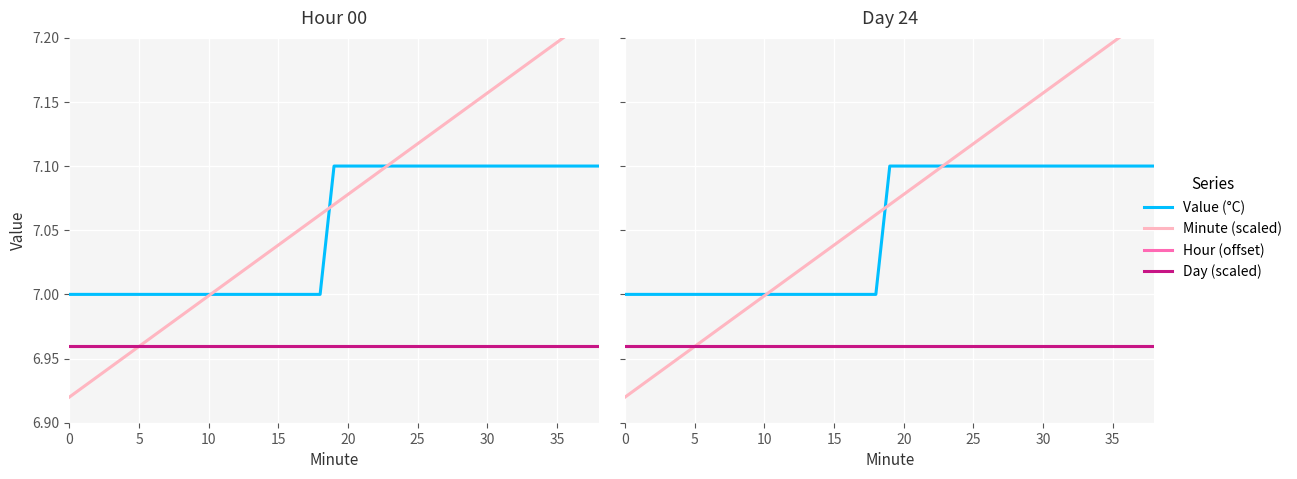

What are all the series names shown in the legend?

Value (°C), Minute (scaled), Hour (offset), Day (scaled)